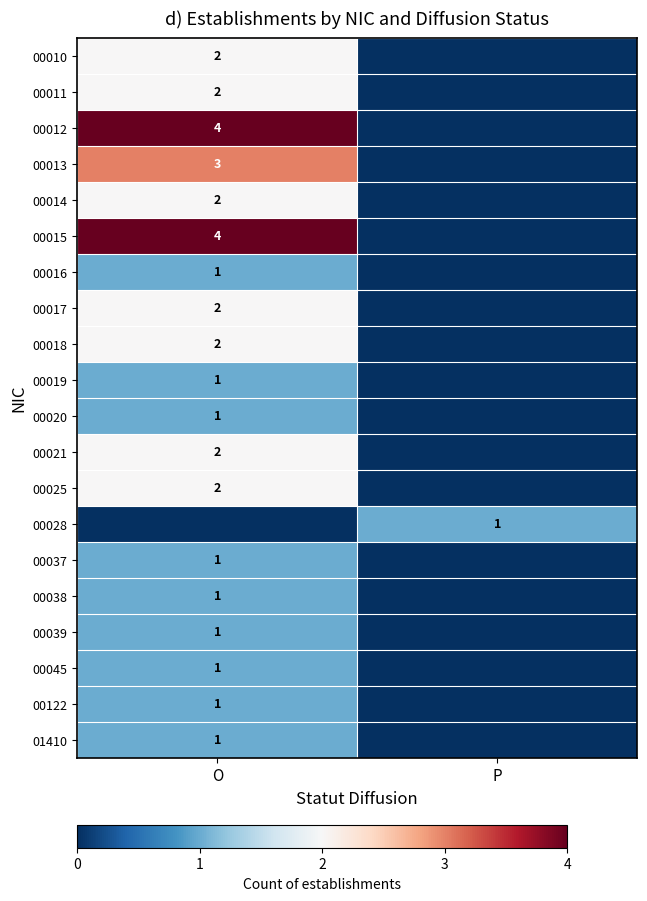

Is it true that 00014 equals 4 at O?

False